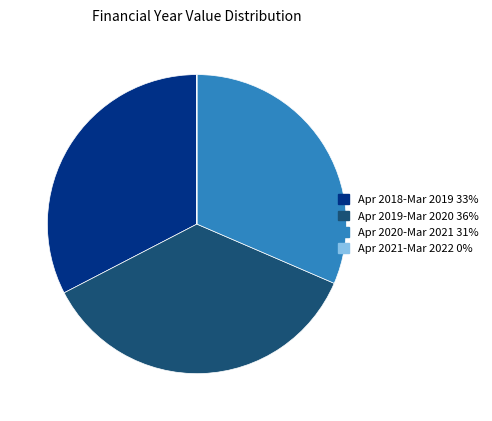

Is there any slice that represents more than half of the pie?

No